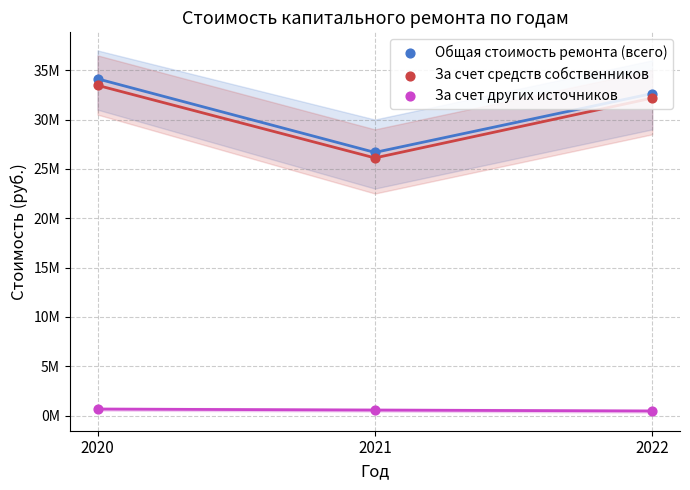

At how many categories does at least one series exceed 21139949?

3